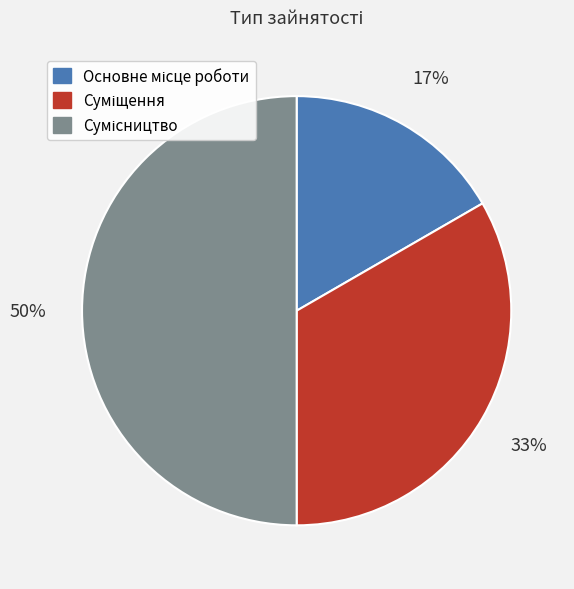

To the nearest percent, what is the difference between the largest and smallest slice percentages?

33%